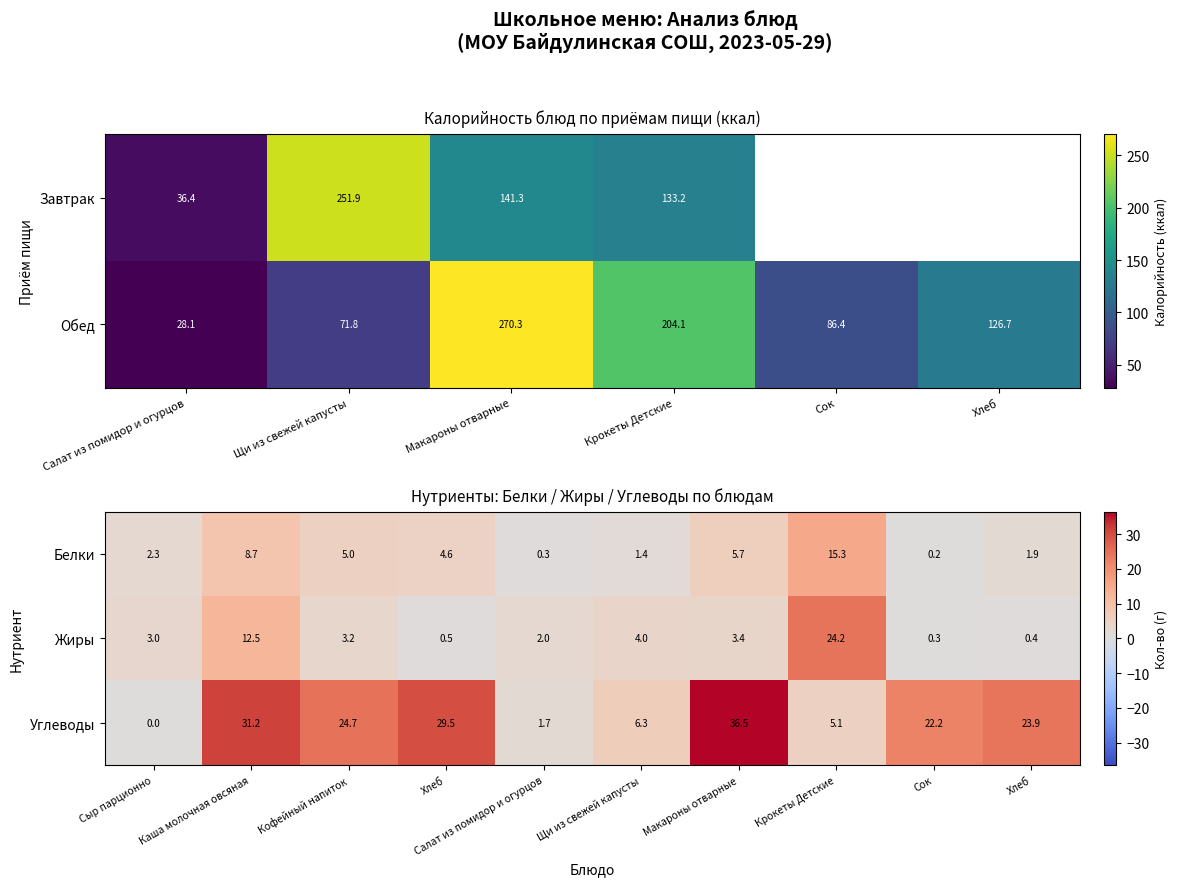

What is the difference between the maximum and minimum values in the Обед series?

242.2